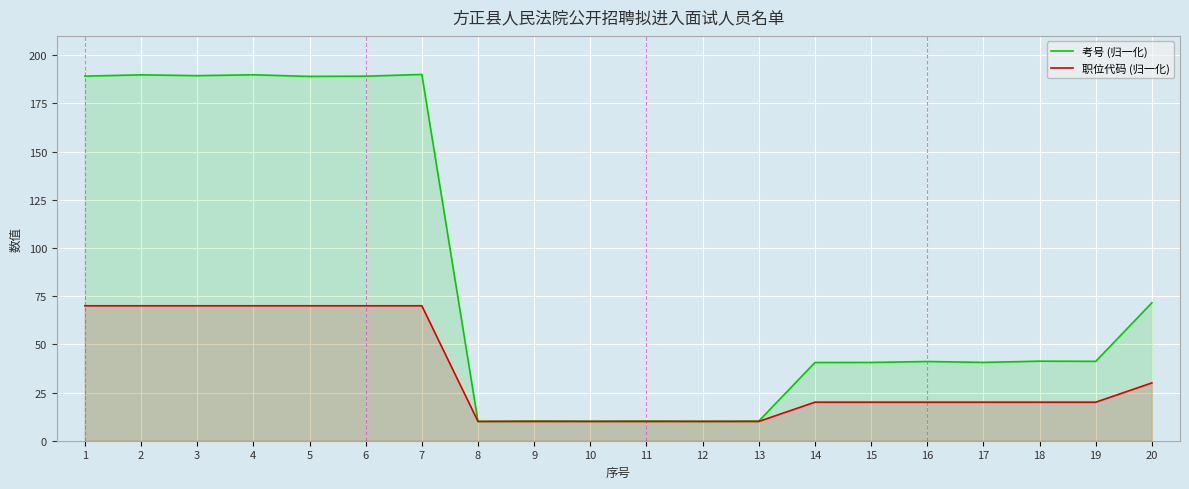

Between 1 and 13, which series saw the biggest shift?

考号 (归一化)